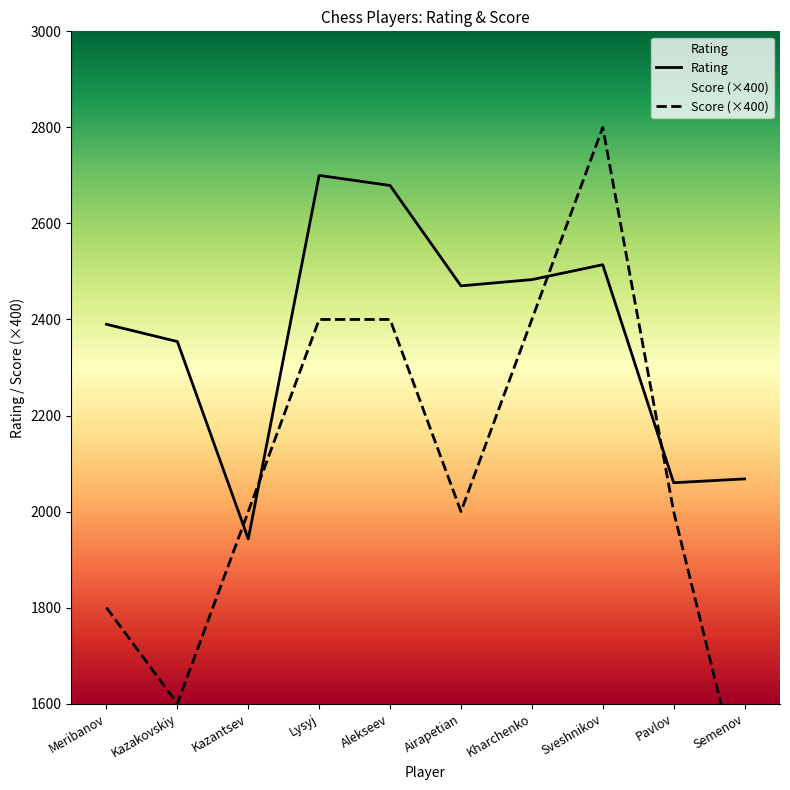

True or false: Score has a value of 1226 at Pavlov.

False